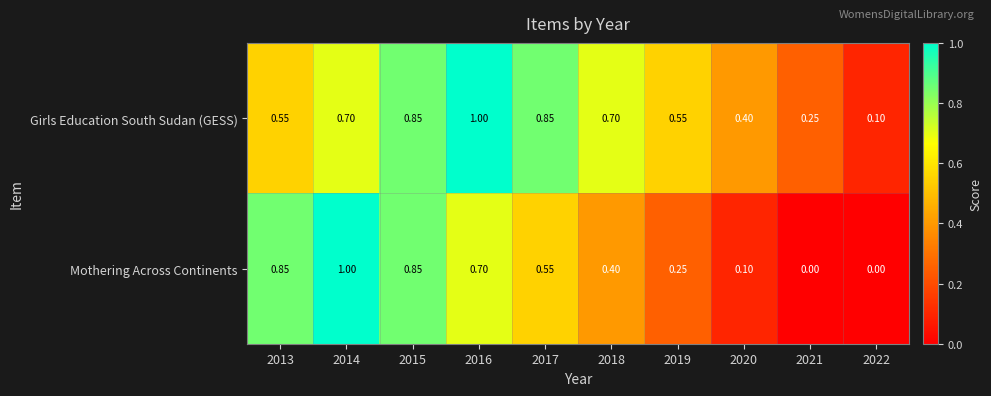

Which series has the largest total across all categories?

Girls Education South Sudan (GESS)